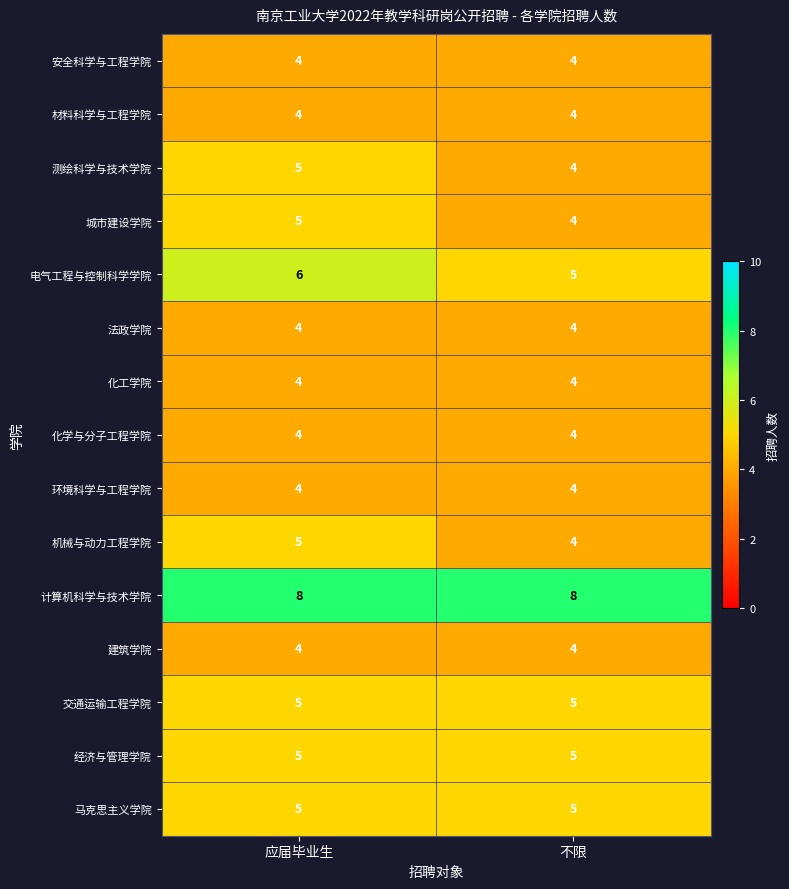

What is the sum of the 测绘科学与技术学院 values at 不限 and 应届毕业生?

9